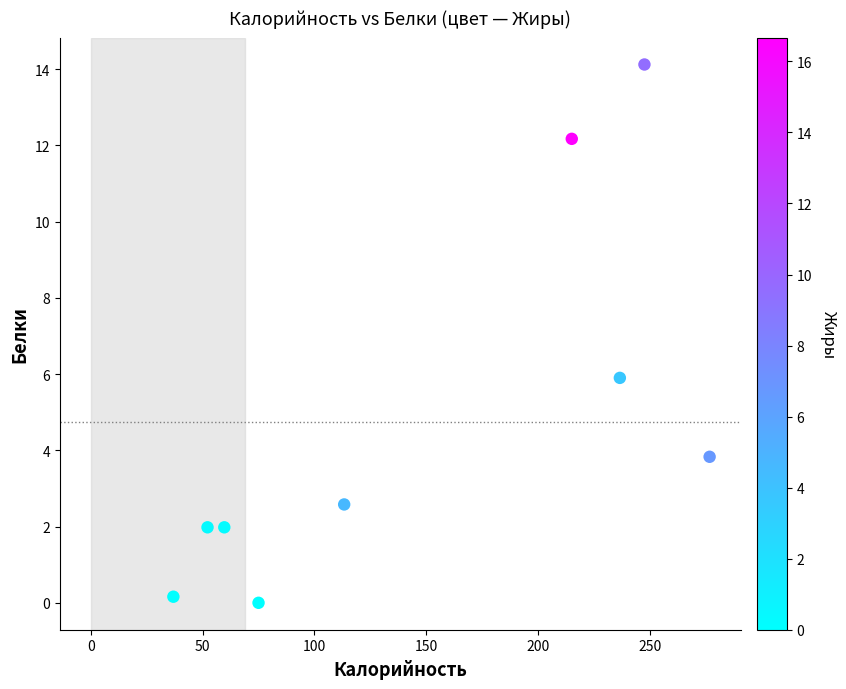

What Y value in the scatter plot is closest to 7?

5.9